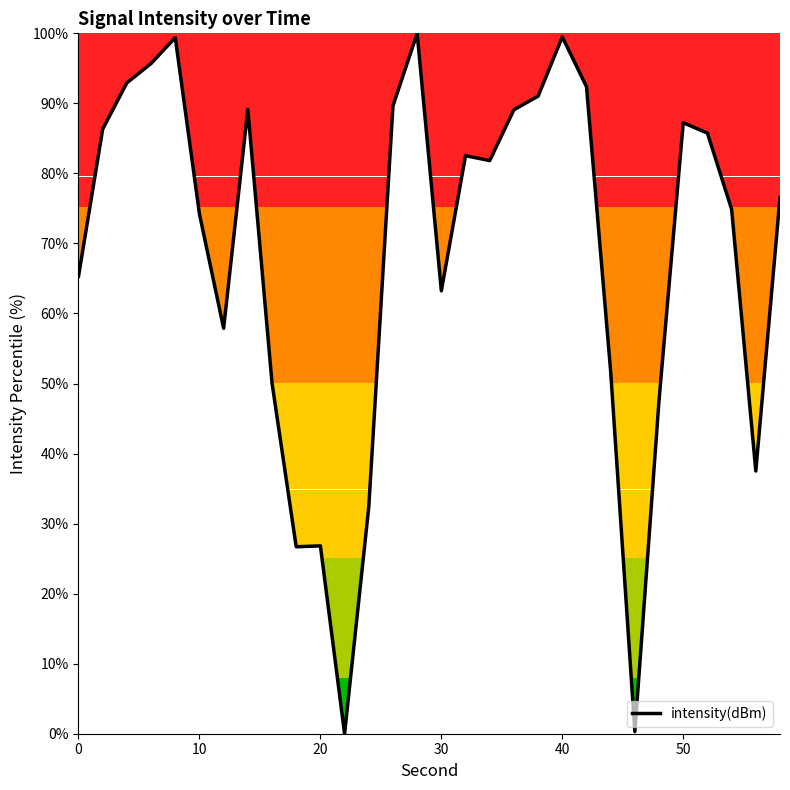

Does the chart have visible grid lines?

No